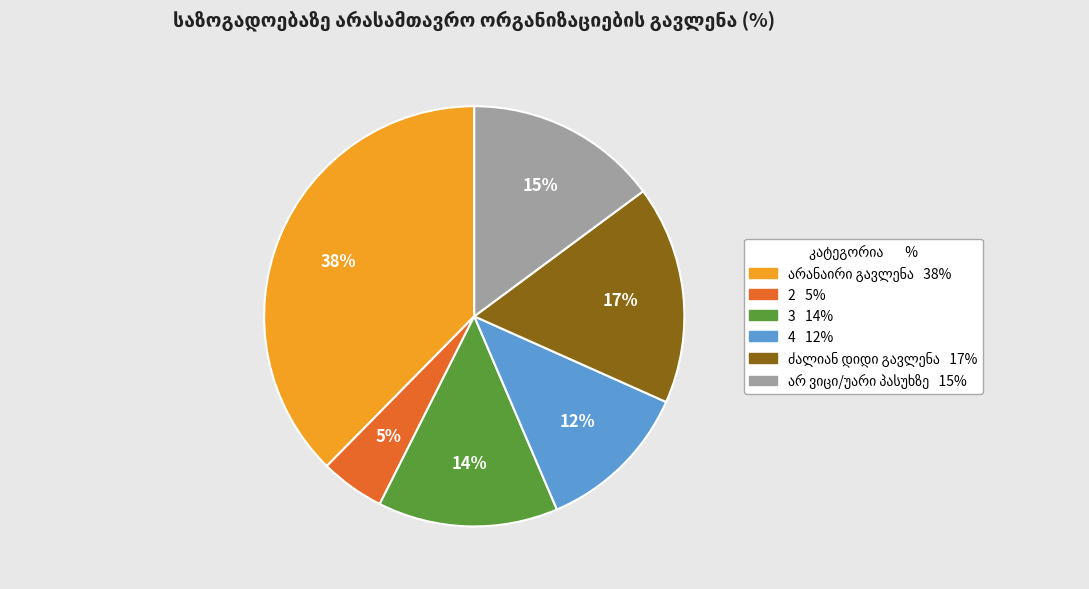

To the nearest percent, what percentage of the pie is 3?

14%